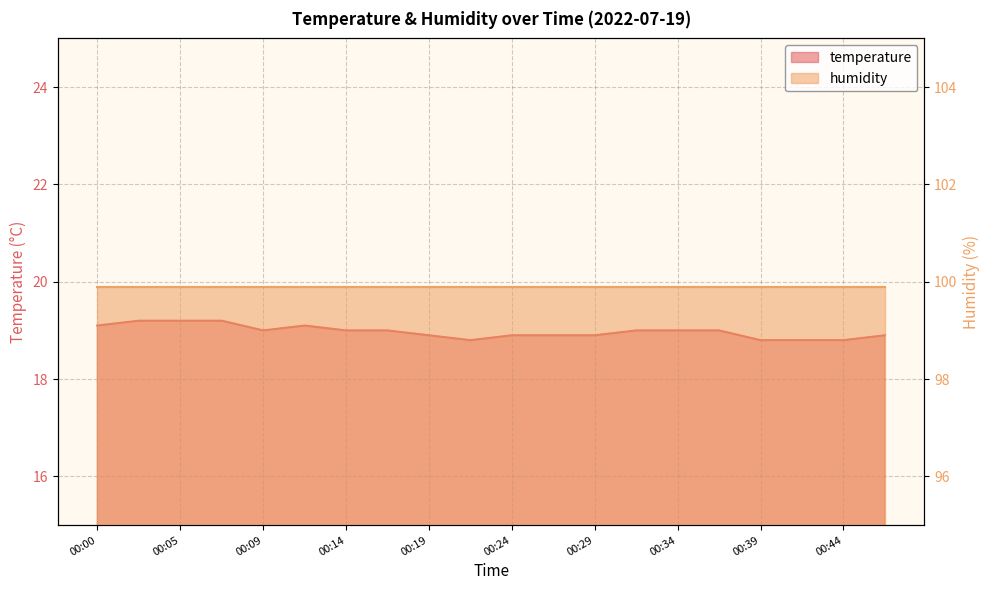

How many data points are less than 19?

9